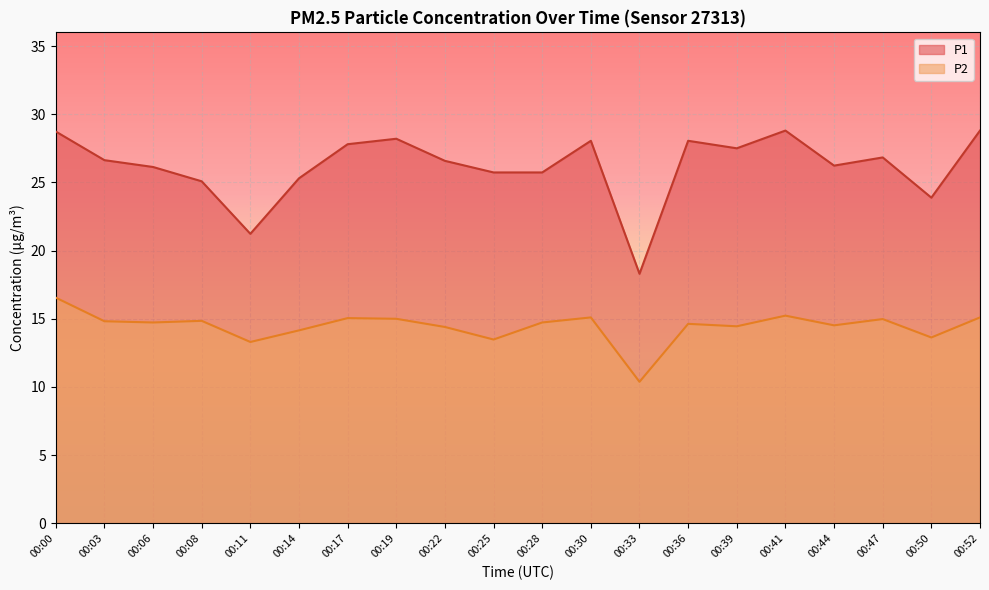

What are all the series names shown in the legend?

P1, P2